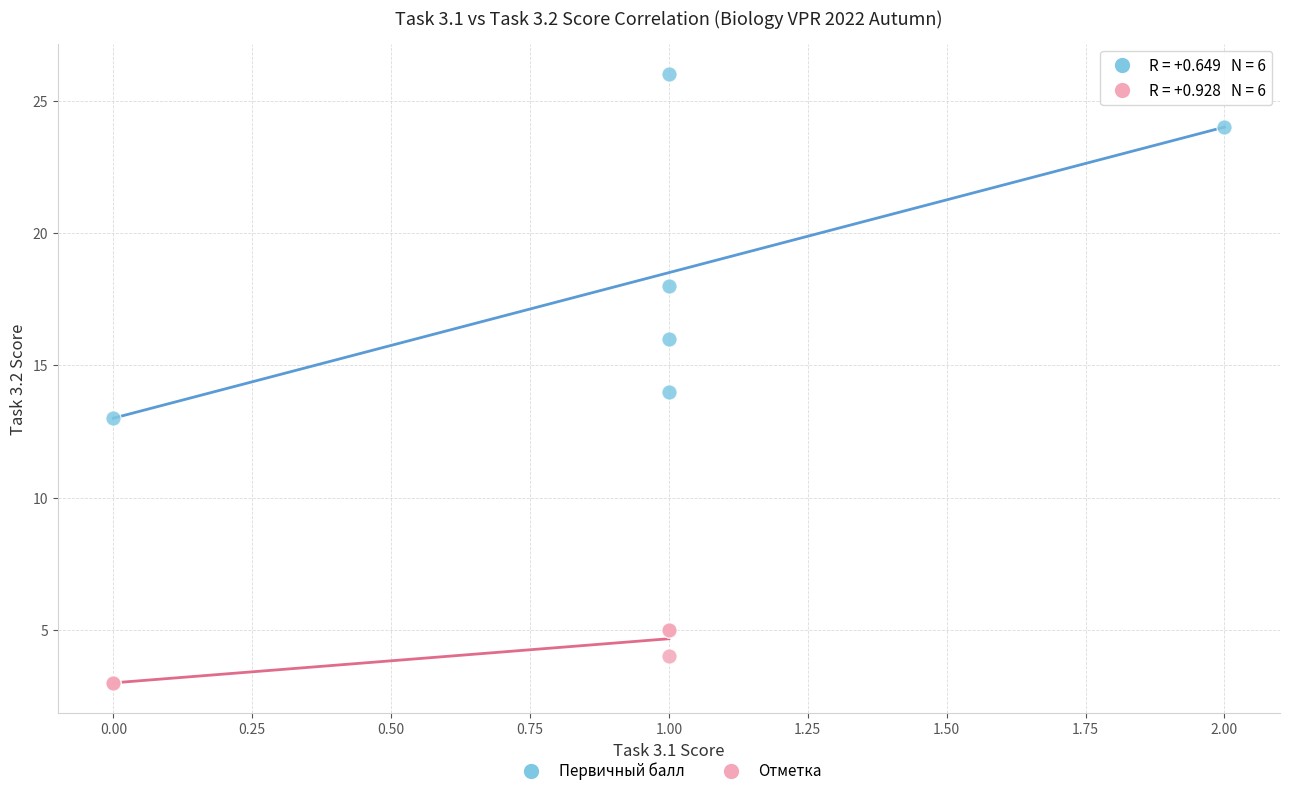

Which series contains the highest Y value?

Первичный балл